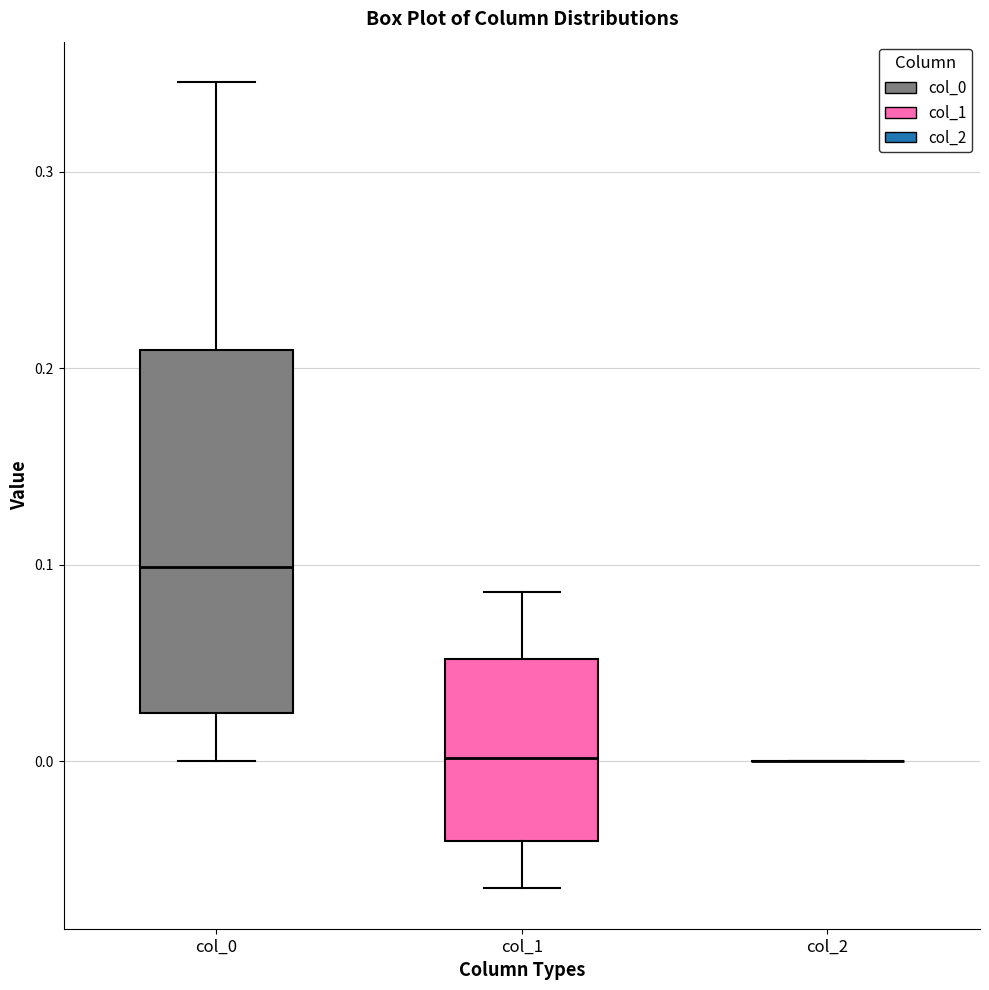

Reading left to right, read every box against the y-axis: the position of its median line, the range the box covers, and the ends of its whiskers. The values are not printed on the chart, so give them approximately, as read against the axis.

col_0: median 0.10, box 0.02 to 0.21, whiskers 0.00 to 0.35
col_1: median 0.00, box -0.04 to 0.05, whiskers -0.06 to 0.09
col_2: box collapsed to a line at 0.00, whiskers 0.00 to 0.00